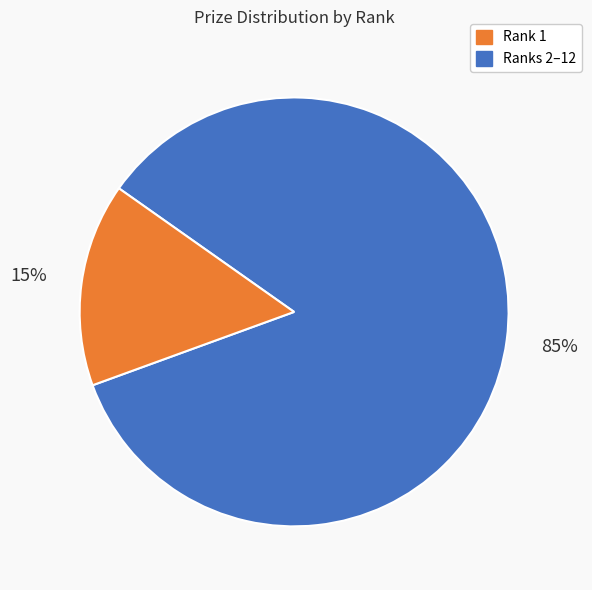

Is there a majority slice in this chart?

Yes